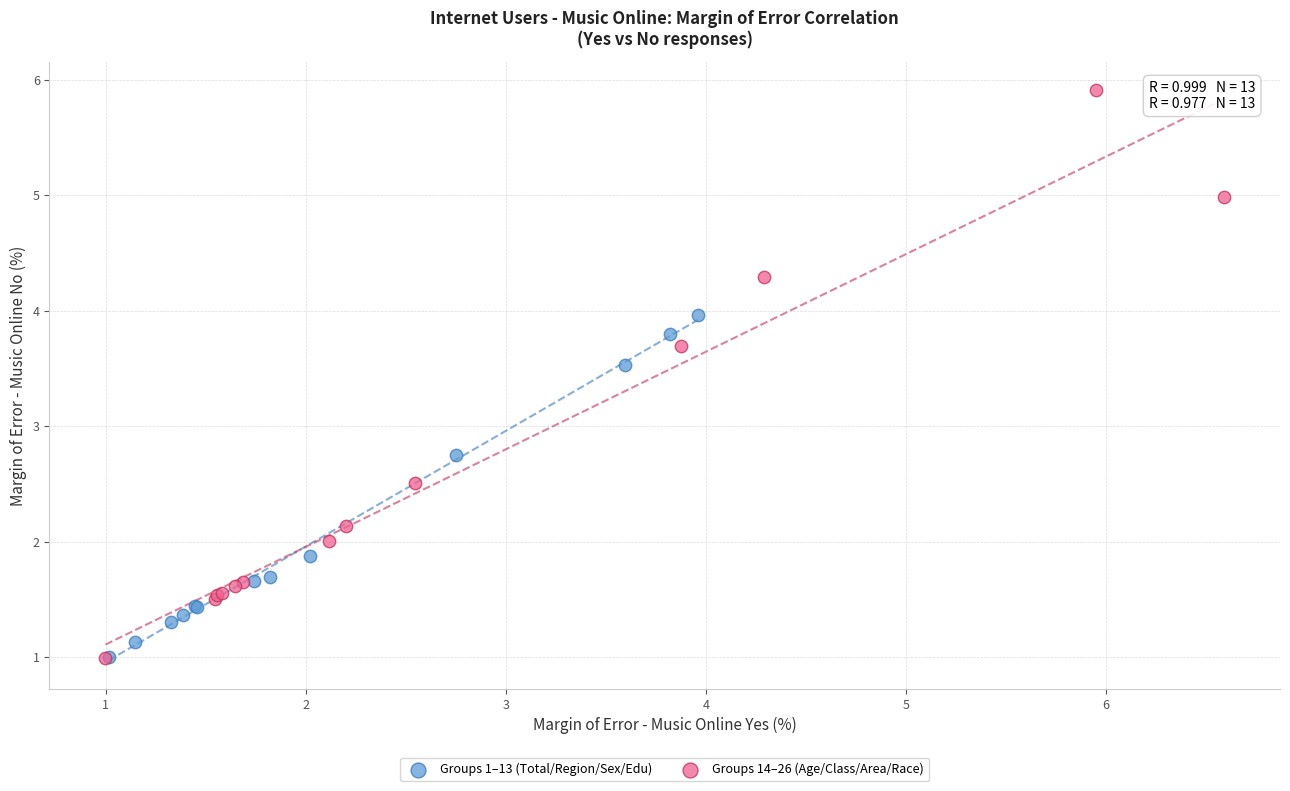

Which series has the largest Y range (max minus min)?

Groups 14–26 (Age/Class/Area/Race)